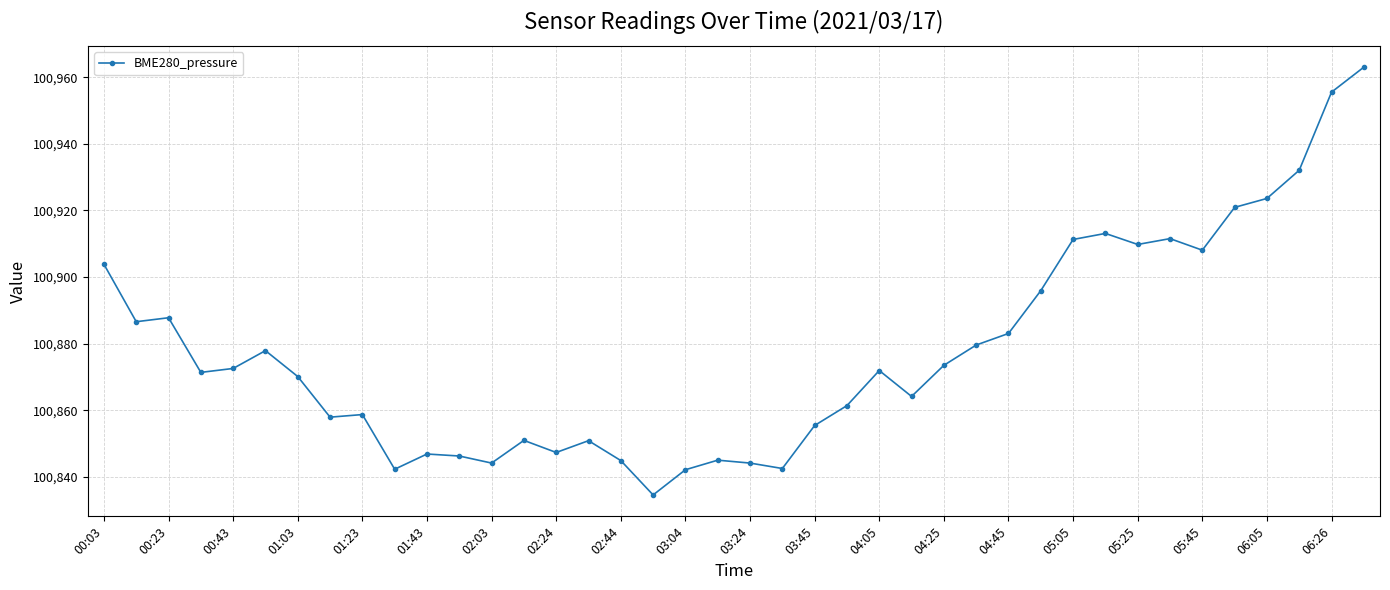

What is the value of the 28th point from the left?

100879.6